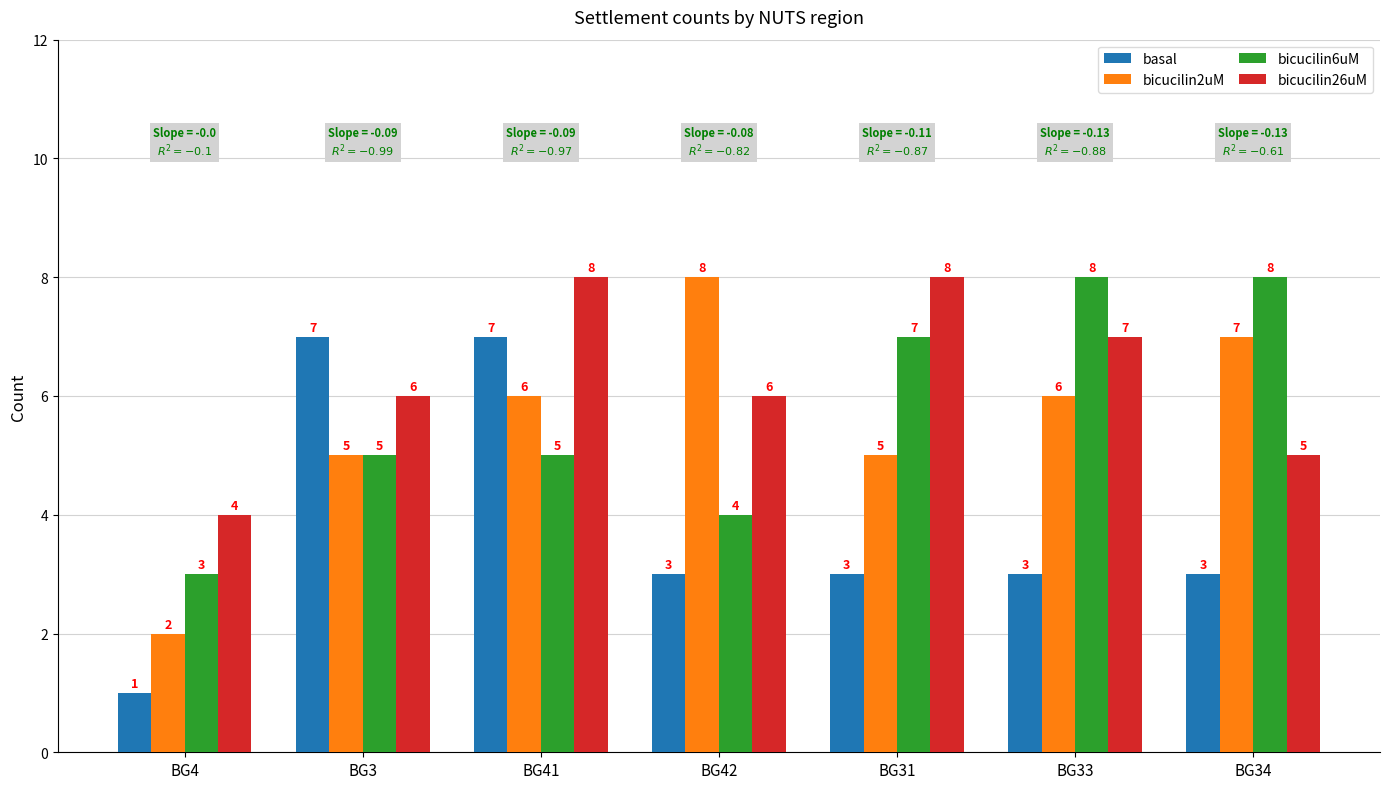

What is the label of the 3rd bar from the left?

BG41